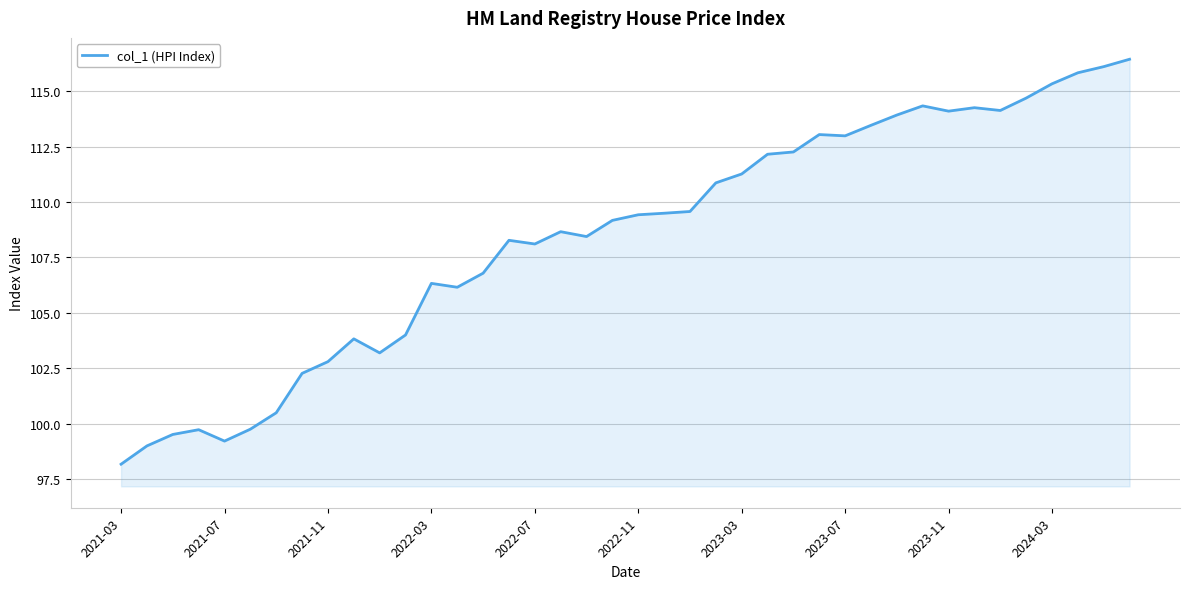

What is the smallest value displayed?

98.2